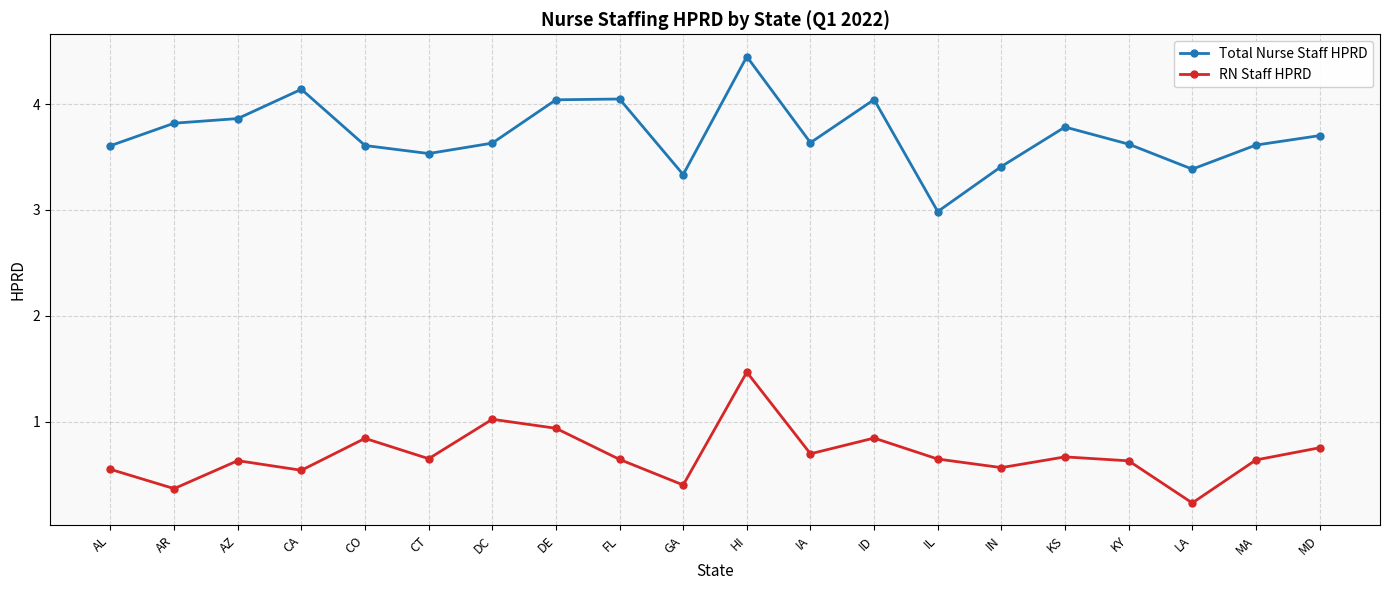

Does the chart display data point markers on the line(s)?

Yes